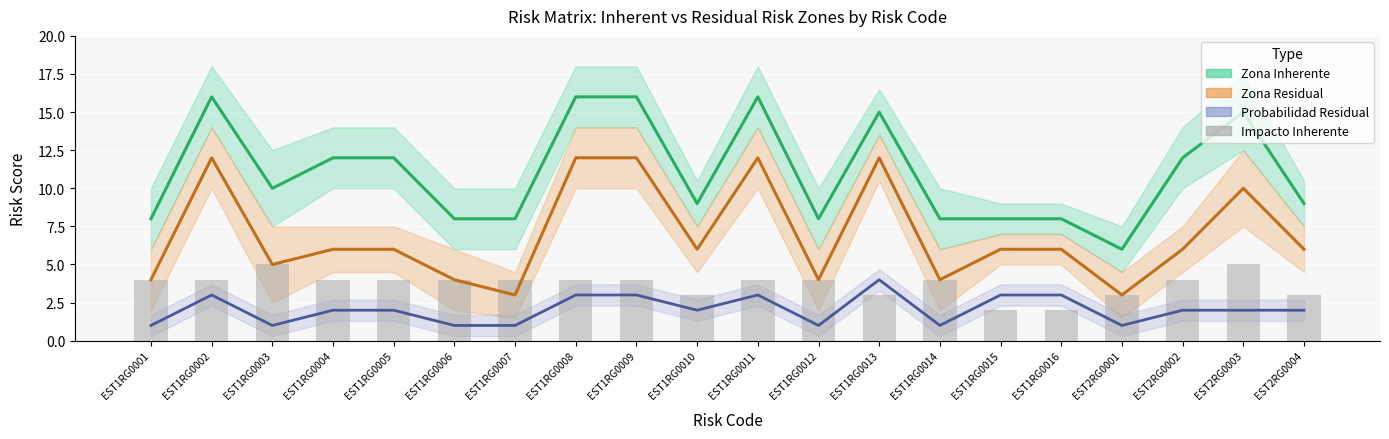

Reading left to right, what are all the values shown in this chart?

EST1RG0001=4	EST1RG0002=4	EST1RG0003=5	EST1RG0004=4	EST1RG0005=4	EST1RG0006=4	EST1RG0007=4	EST1RG0008=4	EST1RG0009=4	EST1RG0010=3	EST1RG0011=4	EST1RG0012=4	EST1RG0013=3	EST1RG0014=4	EST1RG0015=2	EST1RG0016=2	EST2RG0001=3	EST2RG0002=4	EST2RG0003=5	EST2RG0004=3